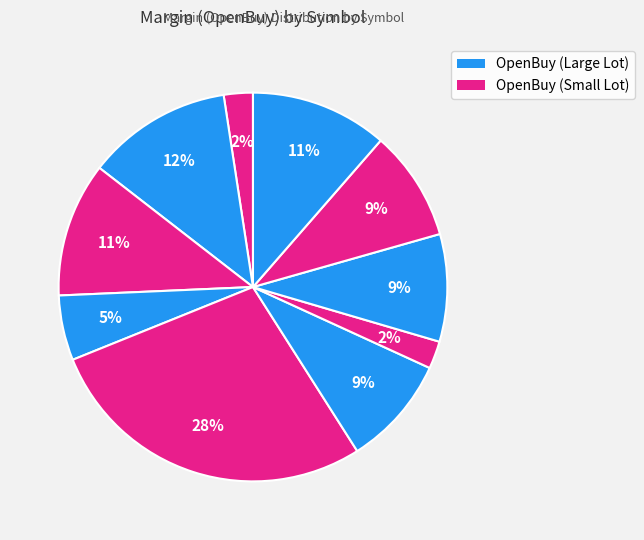

How many segments does this pie chart have?

10